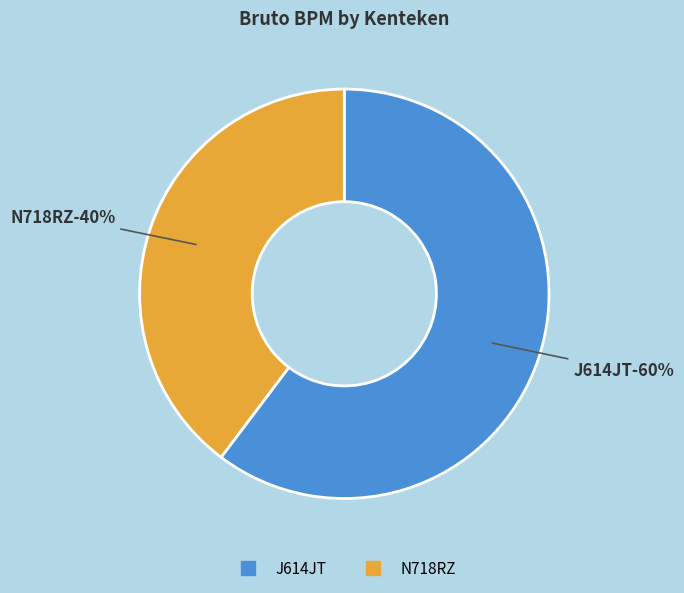

How many segments does this pie chart have?

2